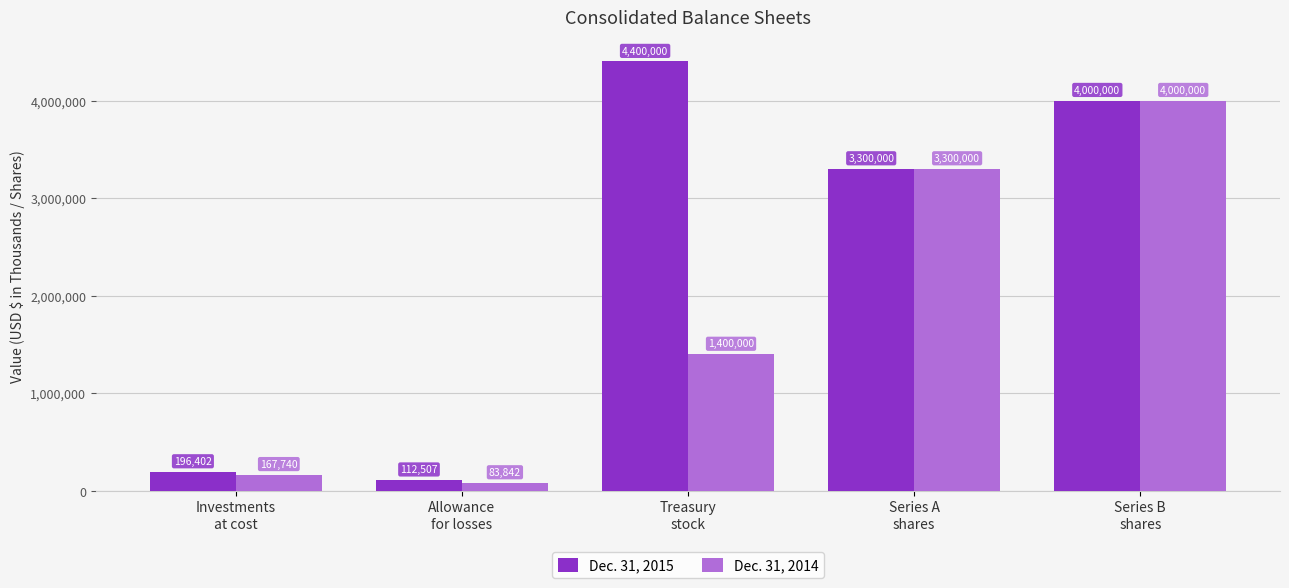

What is the value of the Dec. 31, 2015 bar at the 5th from the left?

4000000